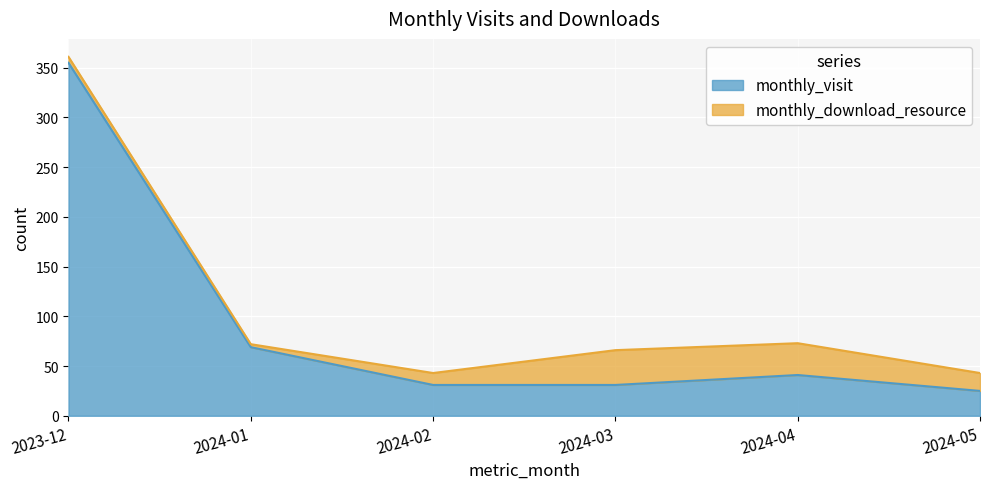

How many categories are shown in the chart?

6